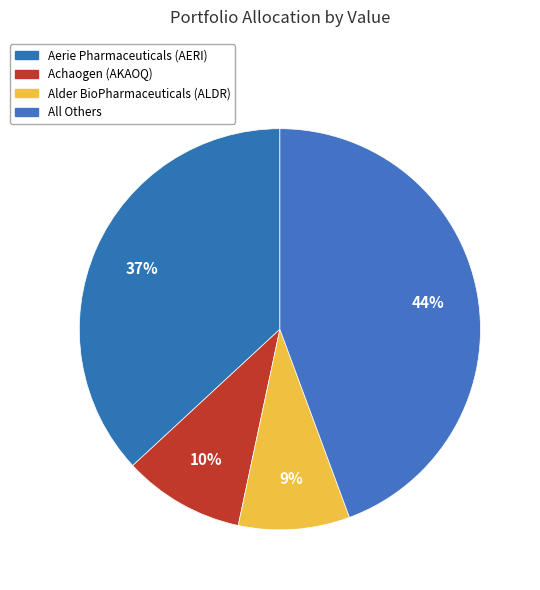

To the nearest percent, what is the difference between the largest and smallest slice percentages?

35%